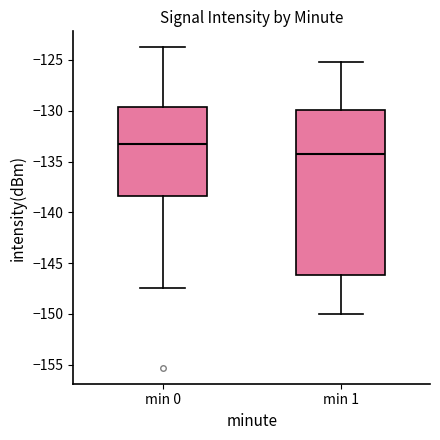

Reading left to right, transcribe this box plot: for each box, give where its median line is, the range the box spans, and where its two whiskers end, as read against the y-axis. The values are not printed on the chart, so give them approximately, as read against the axis.

min 0: median -133.5, box -138.5 to -129.5, whiskers -147.5 to -124.0
min 1: median -134.0, box -146.0 to -130.0, whiskers -150.0 to -125.0